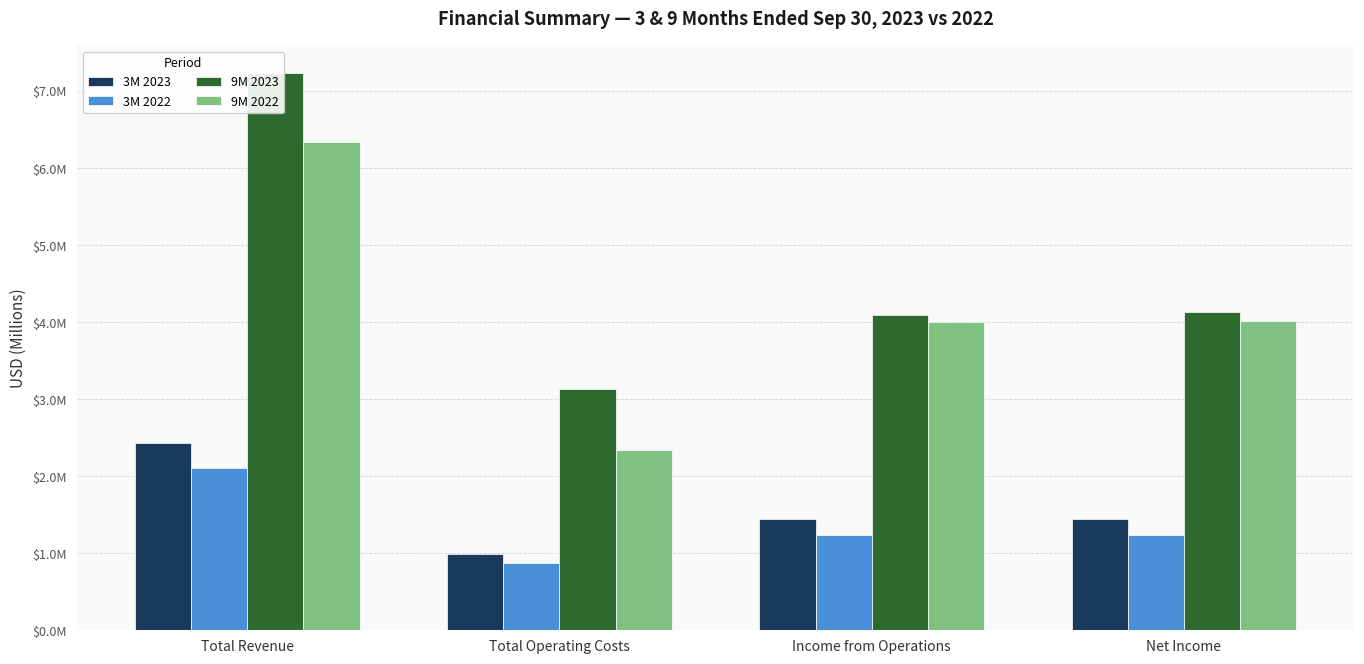

Between Net Income and Income from Operations, which is larger?

Net Income